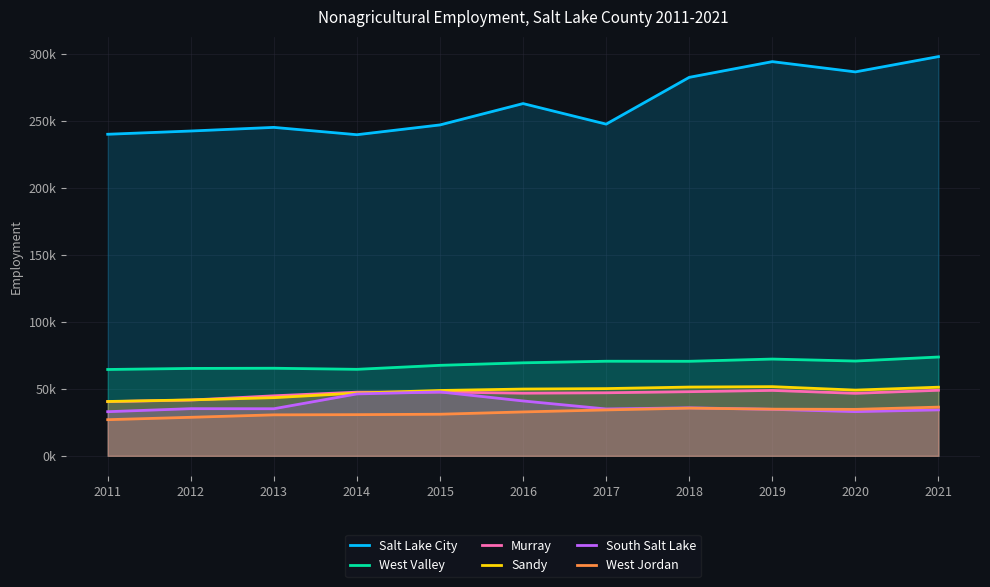

At which category is the sum across all series the highest?

2021